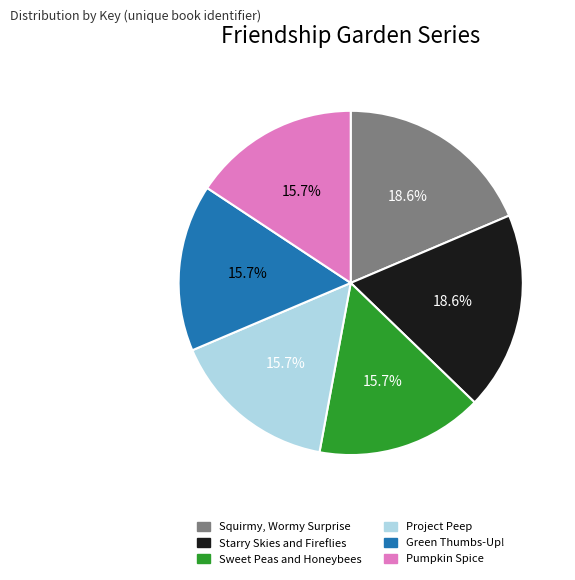

Is Green Thumbs-Up! the majority of the pie?

No